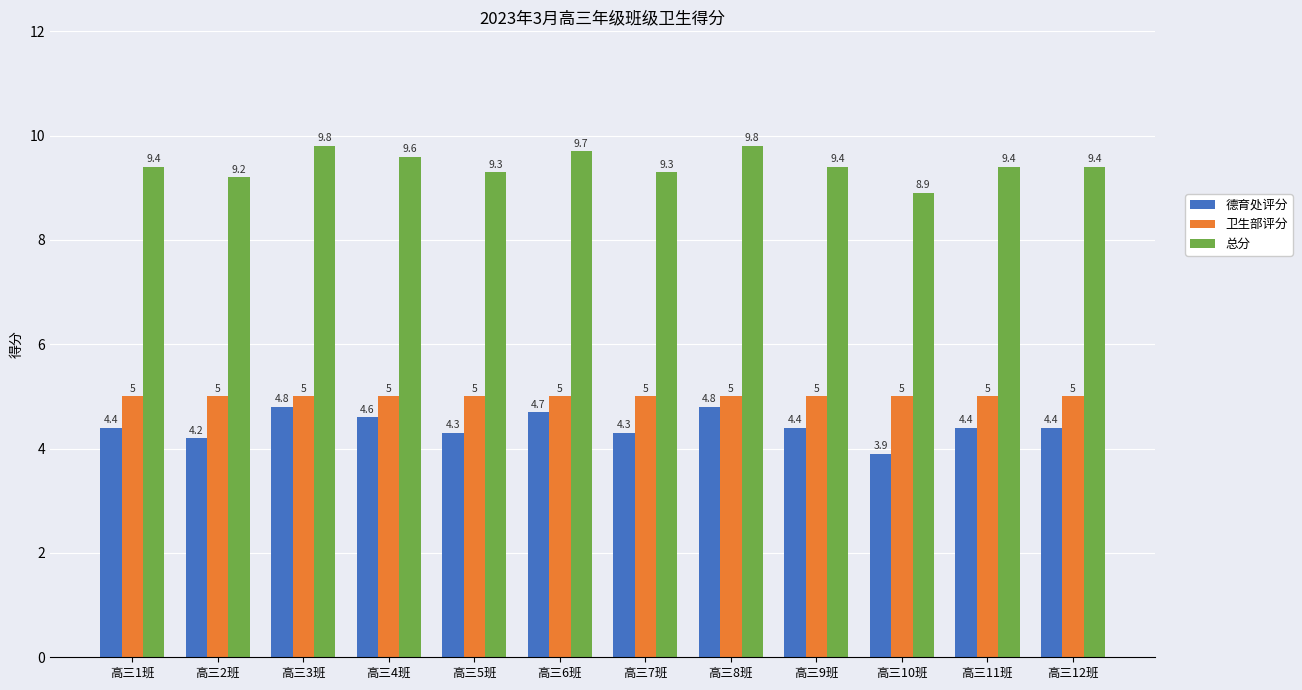

Reading left to right, transcribe all the data shown in this chart.

德育处评分: 高三1班=4.4	高三2班=4.2	高三3班=4.8	高三4班=4.6	高三5班=4.3	高三6班=4.7	高三7班=4.3	高三8班=4.8	高三9班=4.4	高三10班=3.9	高三11班=4.4	高三12班=4.4
卫生部评分: 高三1班=5.0	高三2班=5.0	高三3班=5.0	高三4班=5.0	高三5班=5.0	高三6班=5.0	高三7班=5.0	高三8班=5.0	高三9班=5.0	高三10班=5.0	高三11班=5.0	高三12班=5.0
总分: 高三1班=9.4	高三2班=9.2	高三3班=9.8	高三4班=9.6	高三5班=9.3	高三6班=9.7	高三7班=9.3	高三8班=9.8	高三9班=9.4	高三10班=8.9	高三11班=9.4	高三12班=9.4